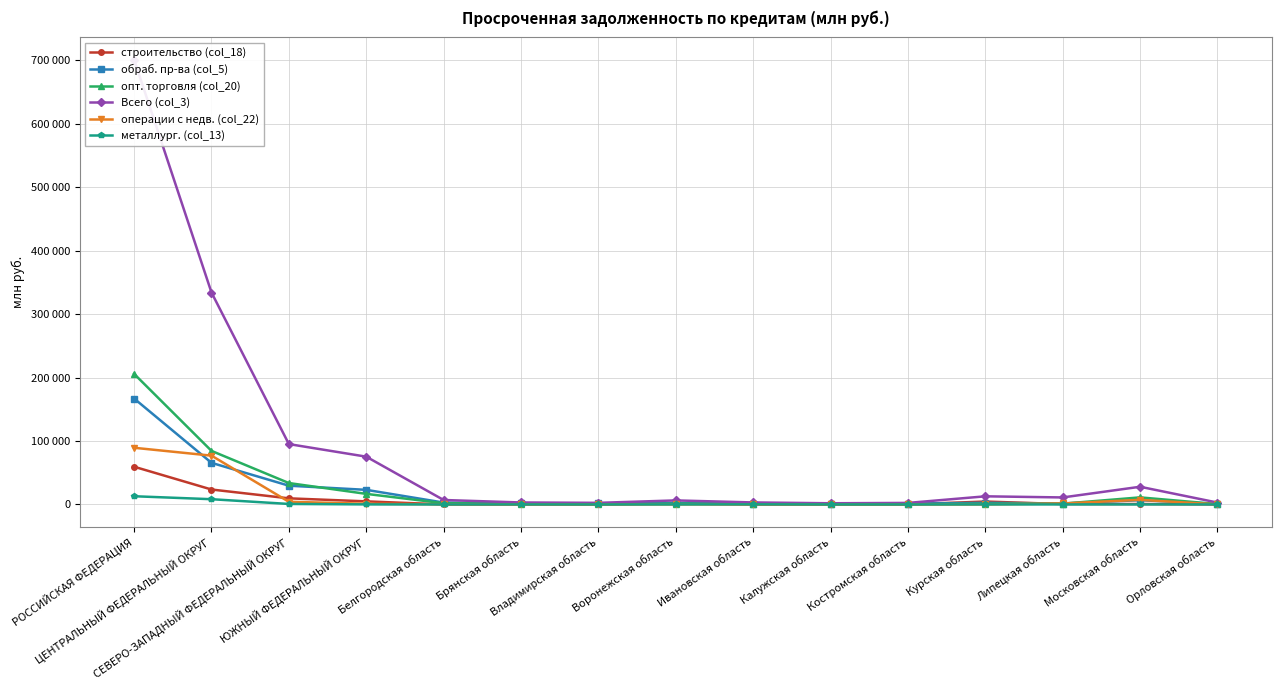

Which category has the lowest value in the Всего (col_3) series?

Калужская область